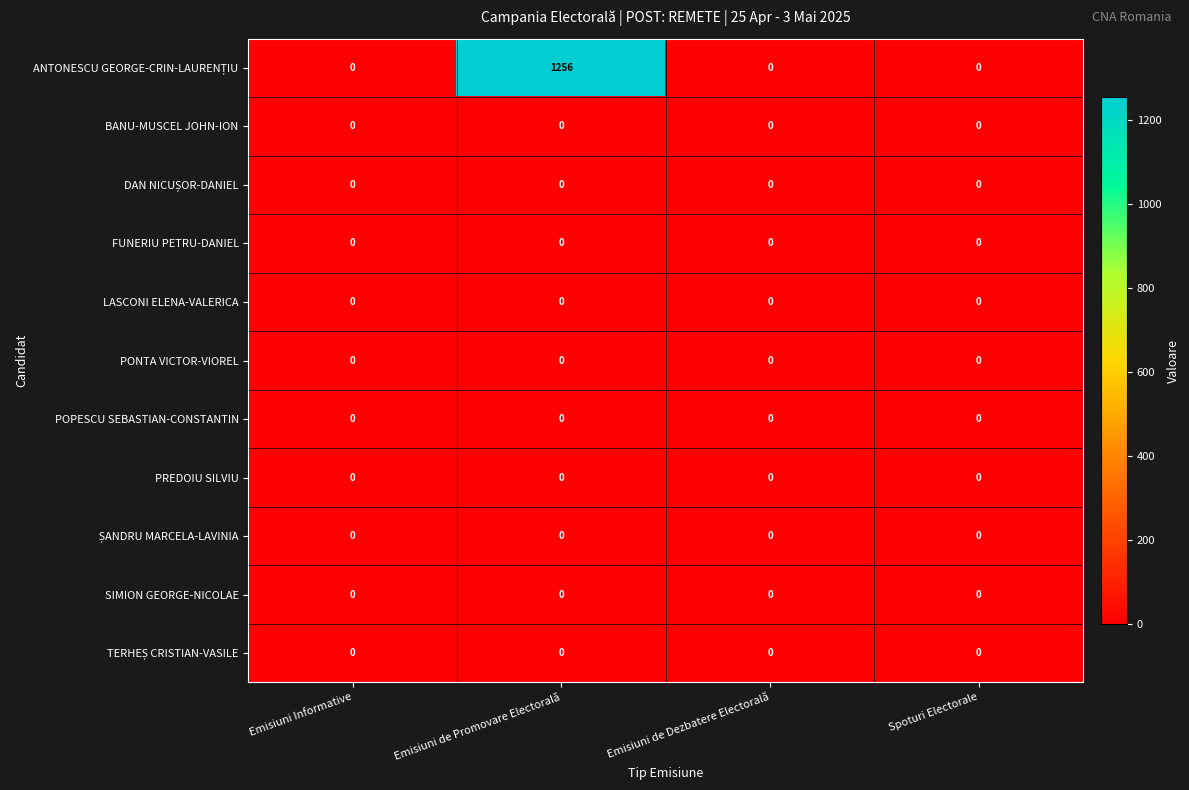

At how many categories does at least one series exceed 747?

1